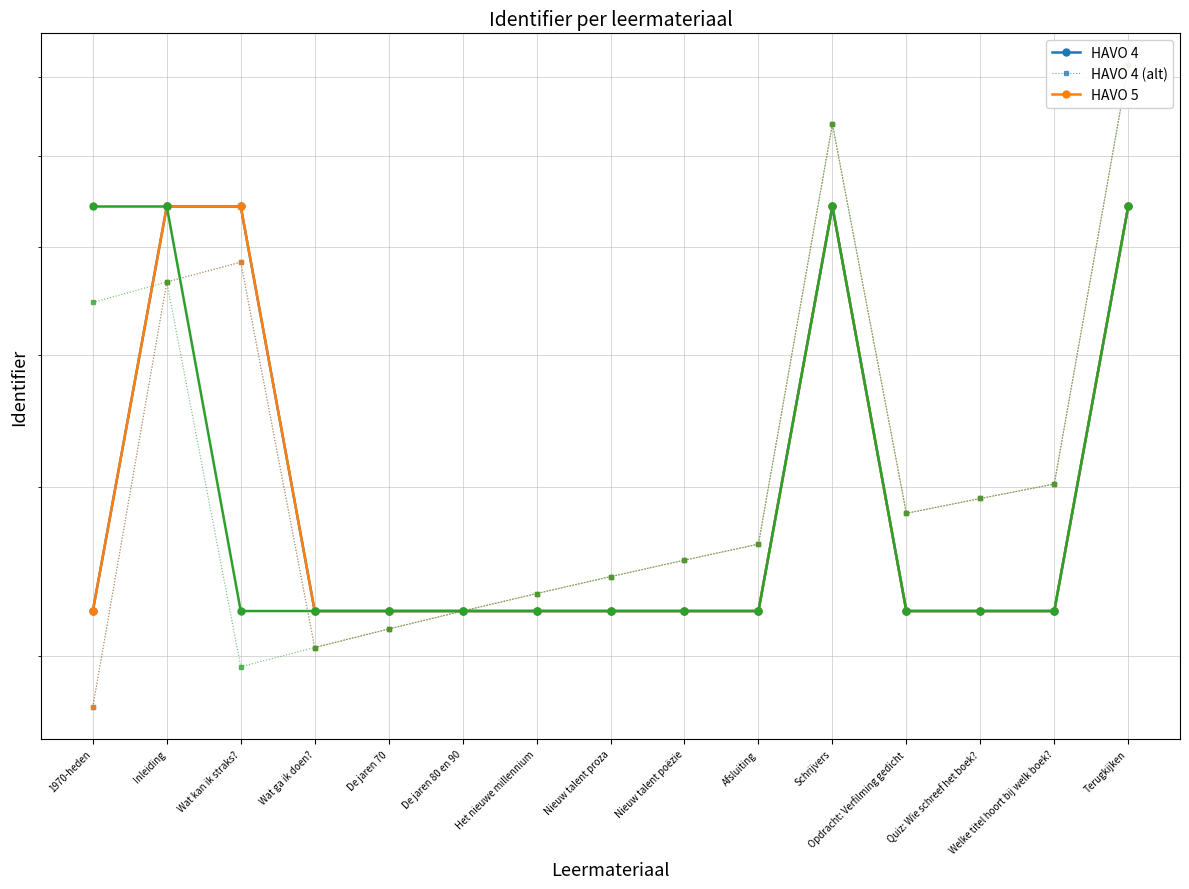

Where is the first local maximum for Gepubliceerd?

Inleiding